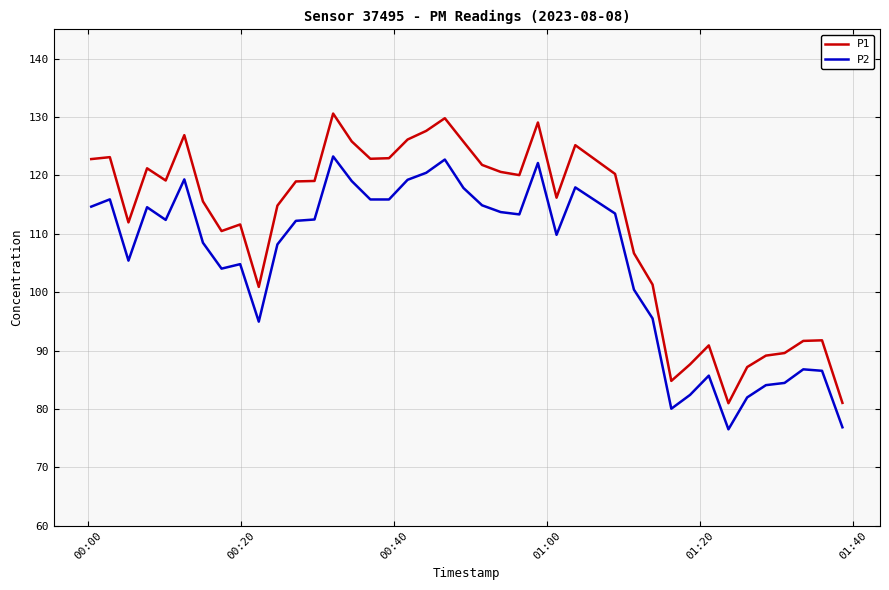

True or false: P1 and P2 cross at least once.

False